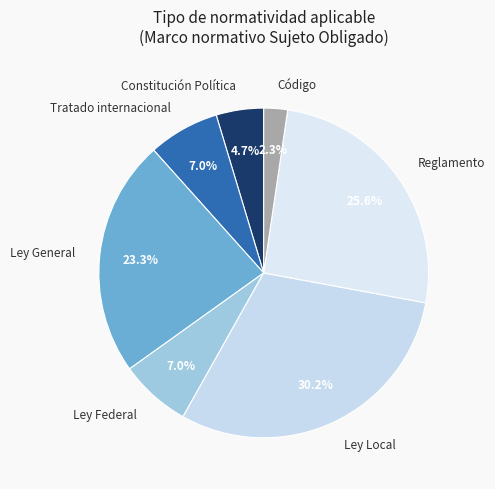

Is the sum of Reglamento and Código greater than half?

No